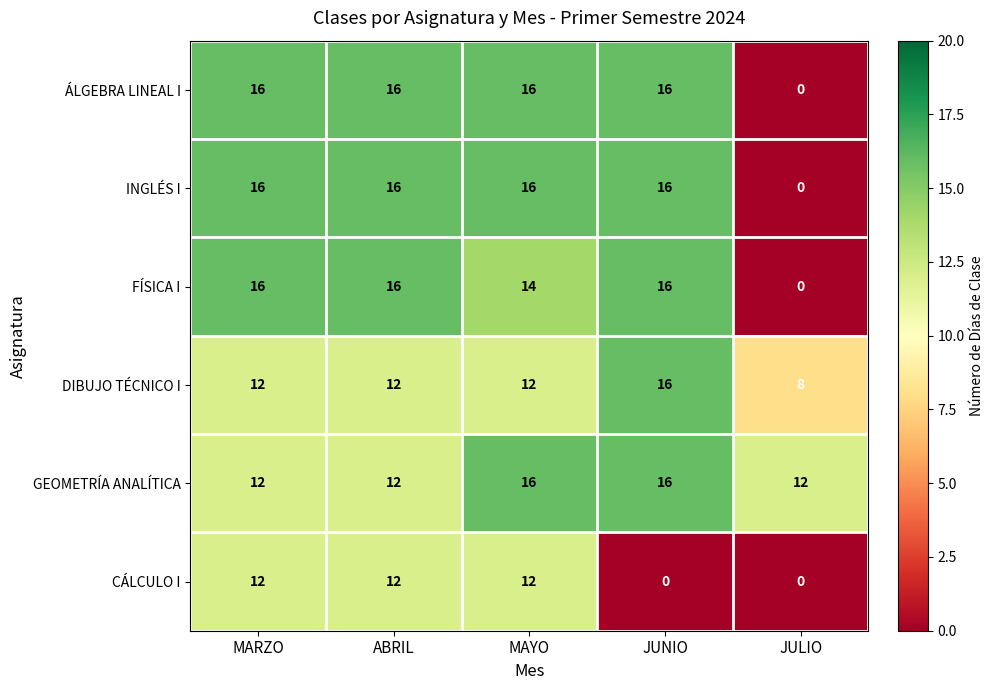

What is the difference between the highest and lowest values at JUNIO?

16